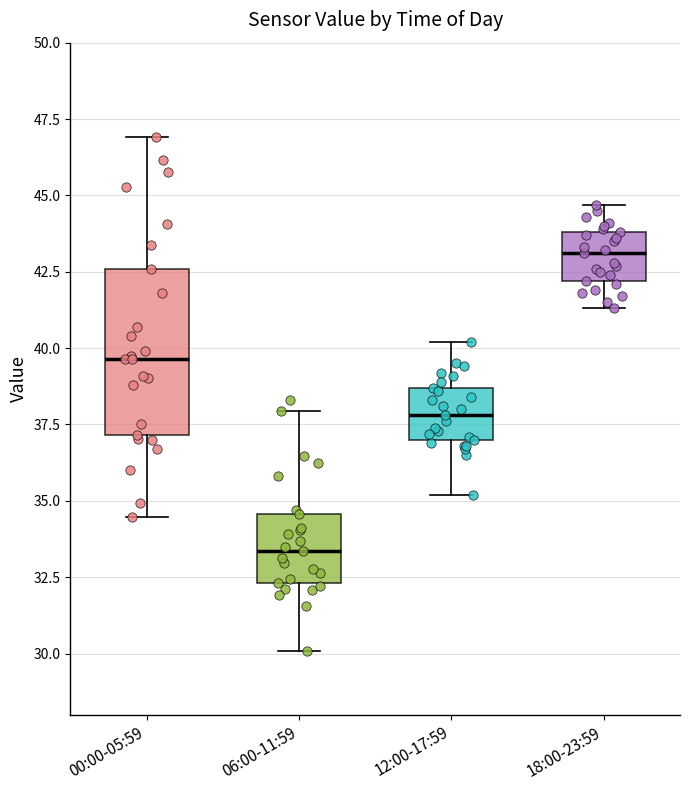

Reading left to right, read every box against the y-axis: the position of its median line, the range the box covers, and the ends of its whiskers. The values are not printed on the chart, so give them approximately, as read against the axis.

00:00-05:59: median 39.5, box 37.0 to 42.5, whiskers 34.5 to 47.0
06:00-11:59: median 33.5, box 32.5 to 34.5, whiskers 30.0 to 38.0
12:00-17:59: median 38.0, box 37.0 to 38.5, whiskers 35.0 to 40.0
18:00-23:59: median 43.0, box 42.0 to 44.0, whiskers 41.5 to 44.5